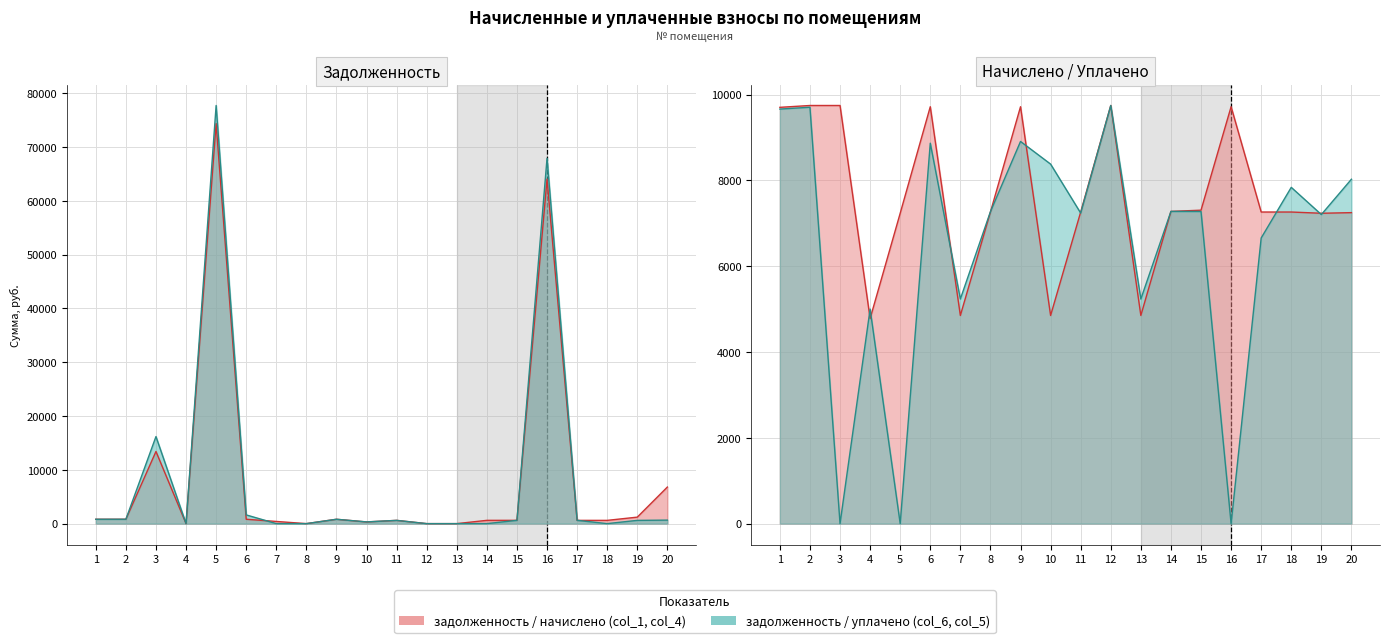

At which label is задолженность (col_1) closest to 37182?

3